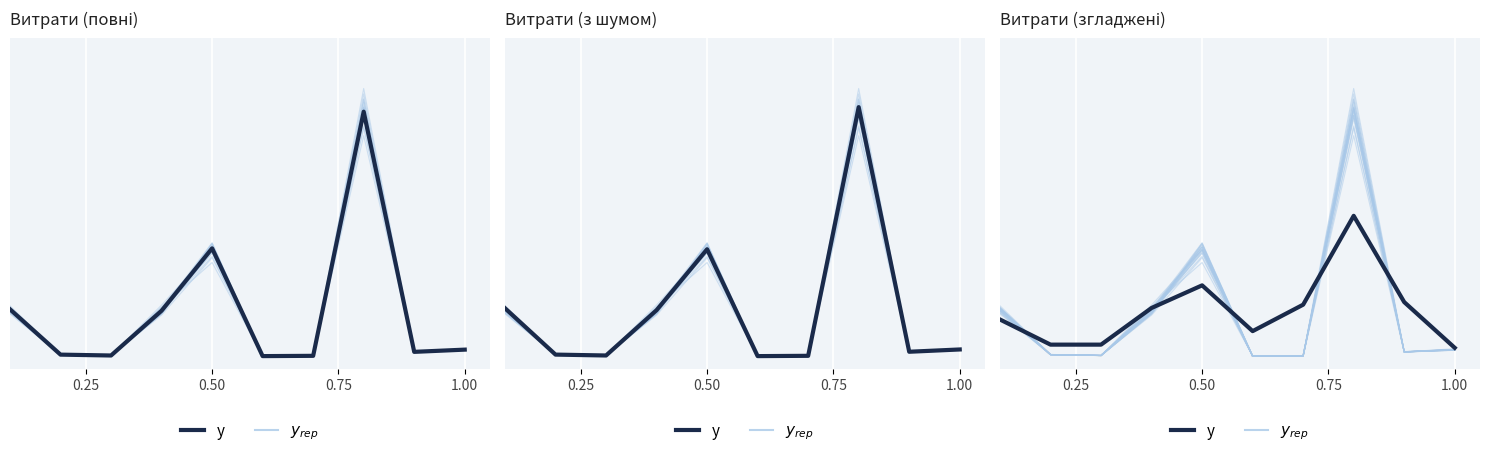

Which series has the widest spread of values?

y_rep